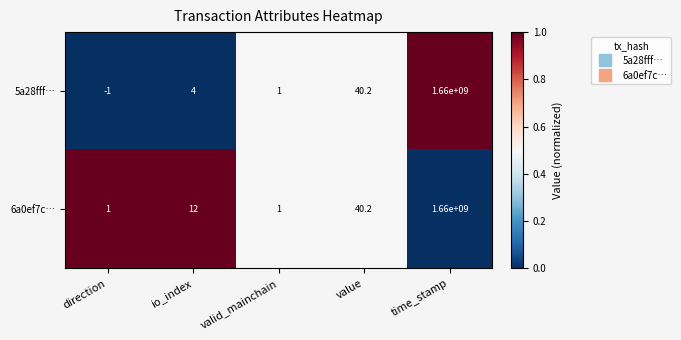

What is the difference between the maximum and minimum values in the 6a0ef7c… series?

1659999999.0